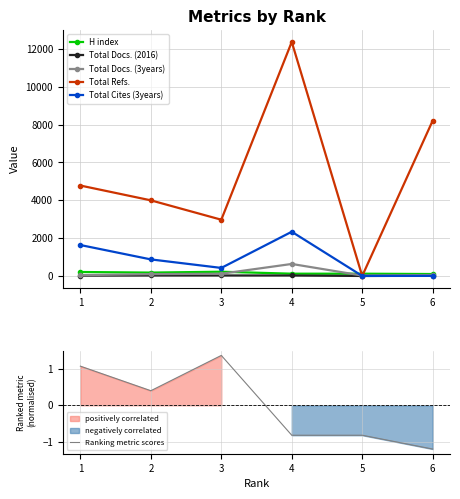

Is the value of Total Cites (3years) at 5 greater than the value of Total Docs. (2016) at 6?

No